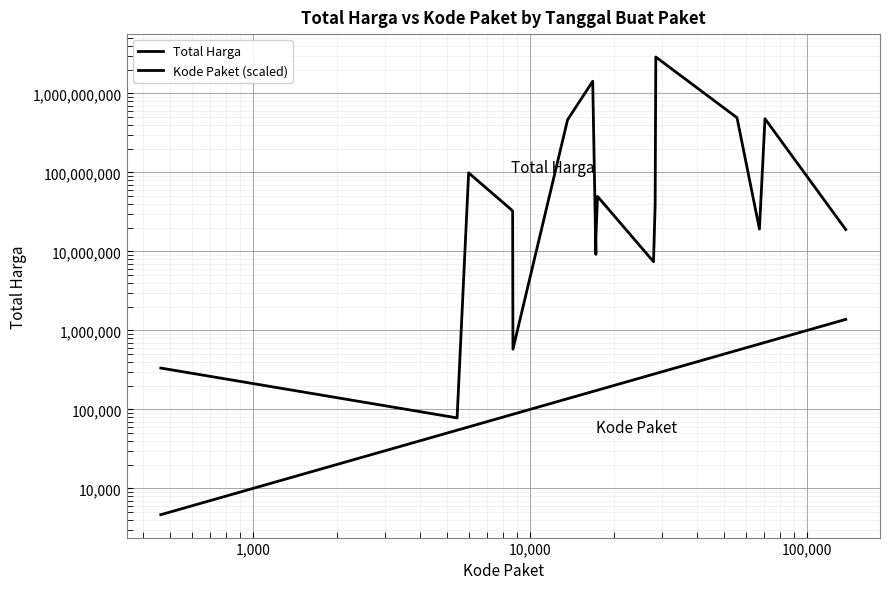

Does the chart display data point markers on the line(s)?

No